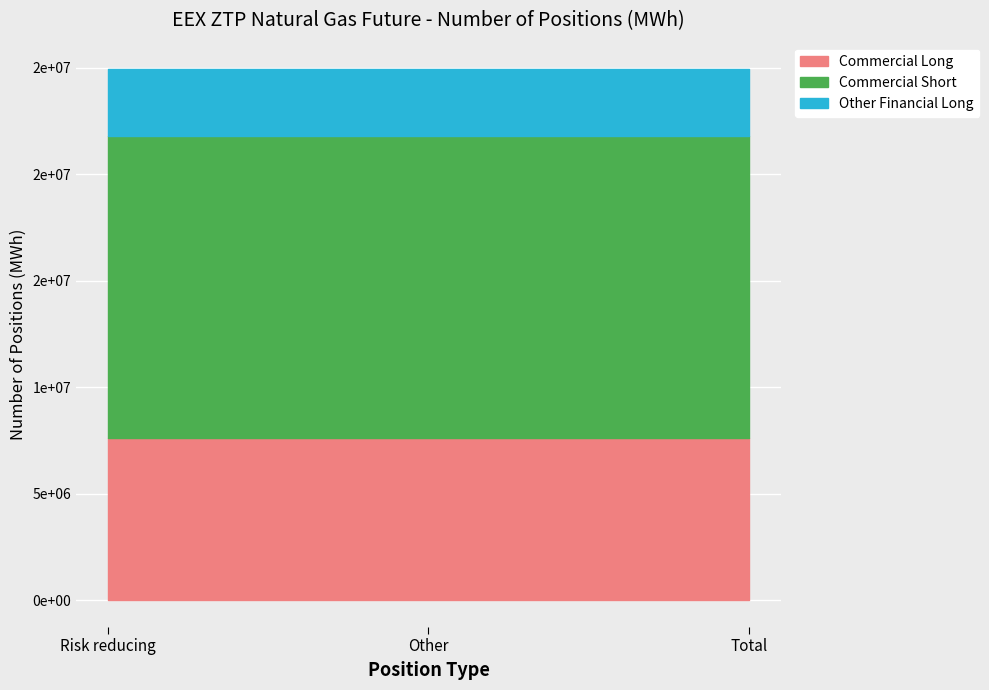

What position from the left is Total?

3